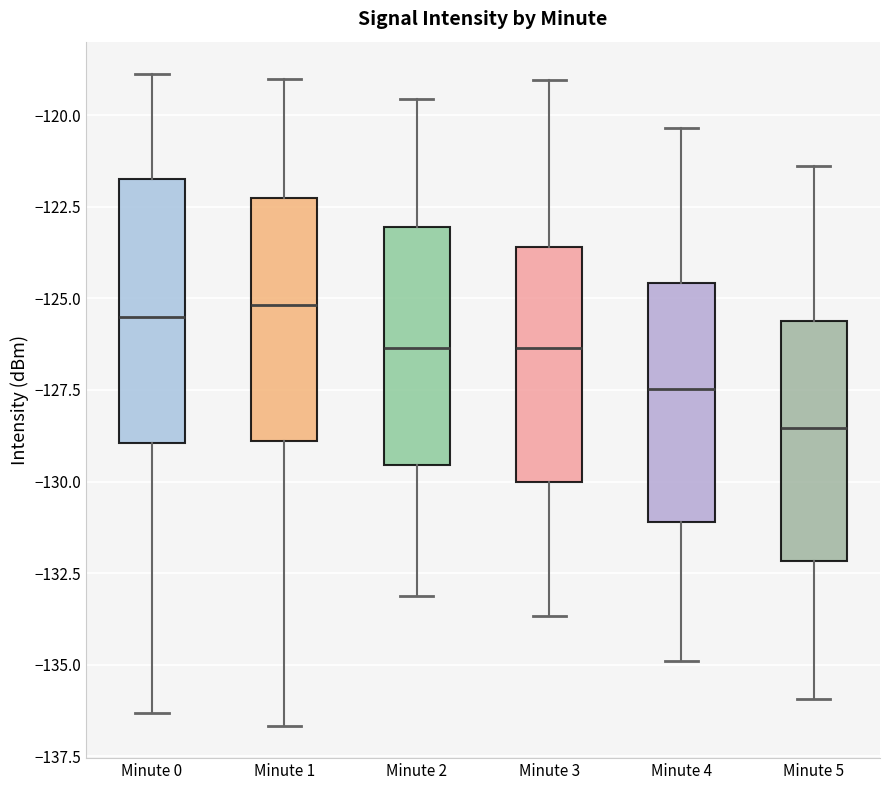

Reading left to right, transcribe this box plot: for each box, give where its median line is, the range the box spans, and where its two whiskers end, as read against the y-axis. The values are not printed on the chart, so give them approximately, as read against the axis.

Minute 0: median -125.5, box -129.0 to -121.5, whiskers -136.5 to -119.0
Minute 1: median -125.0, box -129.0 to -122.5, whiskers -136.5 to -119.0
Minute 2: median -126.5, box -129.5 to -123.0, whiskers -133.0 to -119.5
Minute 3: median -126.5, box -130.0 to -123.5, whiskers -133.5 to -119.0
Minute 4: median -127.5, box -131.0 to -124.5, whiskers -135.0 to -120.5
Minute 5: median -128.5, box -132.0 to -125.5, whiskers -136.0 to -121.5